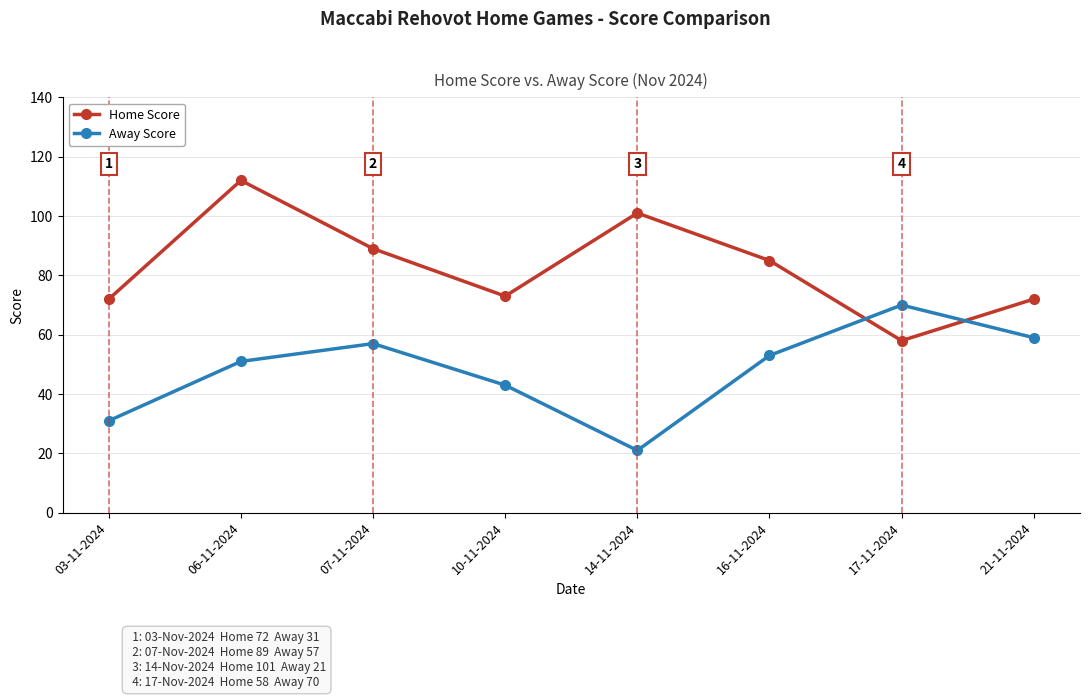

List the series in order of their peak value, highest first.

Home Score, Away Score